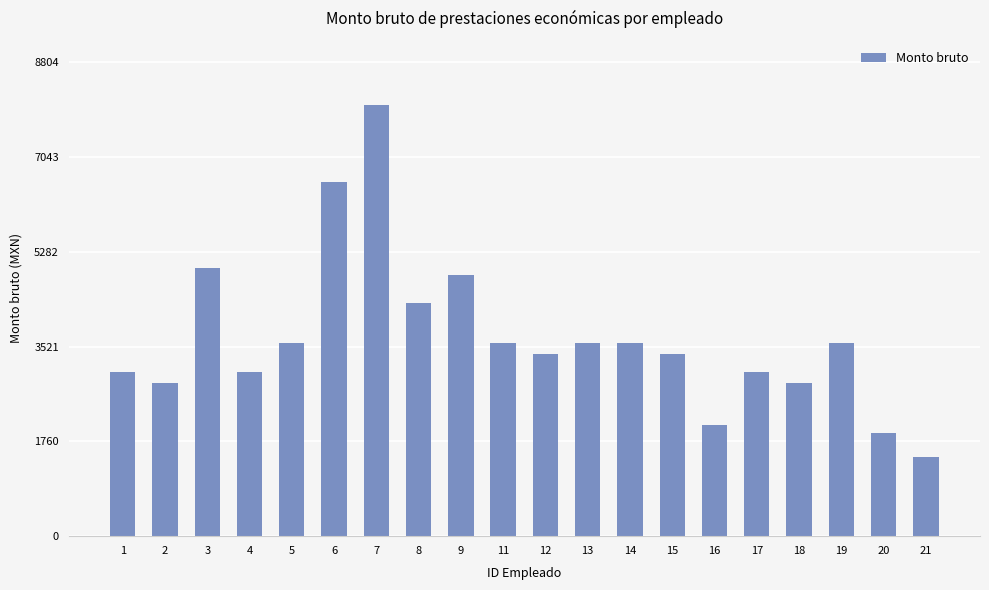

What is the change in value from 9 to 18?

-2018.5